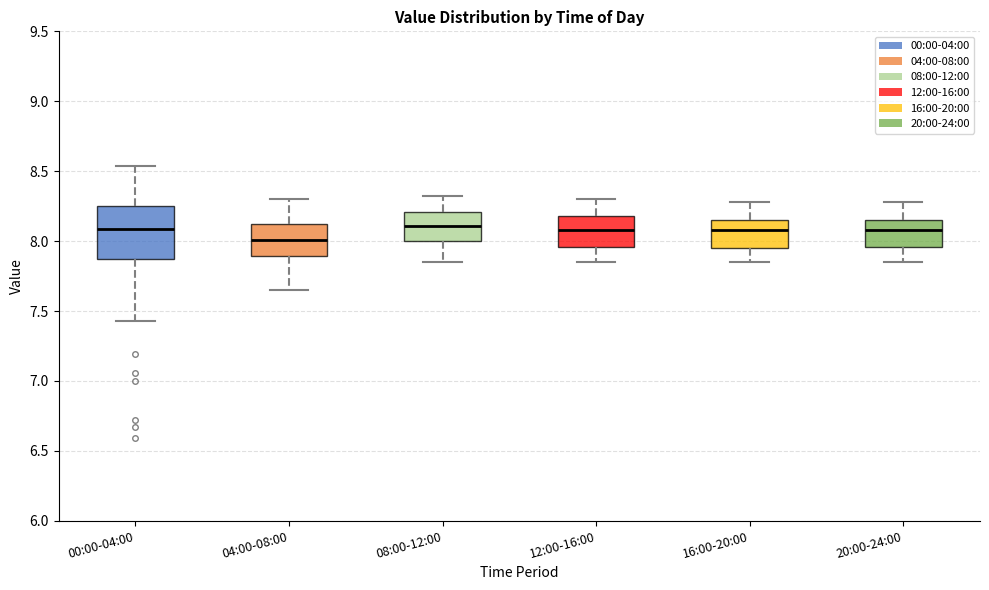

Reading left to right, transcribe this box plot: for each box, give where its median line is, the range the box spans, and where its two whiskers end, as read against the y-axis. The values are not printed on the chart, so give them approximately, as read against the axis.

00:00-04:00: median 8.10, box 7.85 to 8.25, whiskers 7.45 to 8.55
04:00-08:00: median 8.00, box 7.90 to 8.15, whiskers 7.65 to 8.30
08:00-12:00: median 8.10, box 8.00 to 8.20, whiskers 7.85 to 8.30
12:00-16:00: median 8.10, box 7.95 to 8.20, whiskers 7.85 to 8.30
16:00-20:00: median 8.10, box 7.95 to 8.15, whiskers 7.85 to 8.30
20:00-24:00: median 8.10, box 7.95 to 8.15, whiskers 7.85 to 8.30